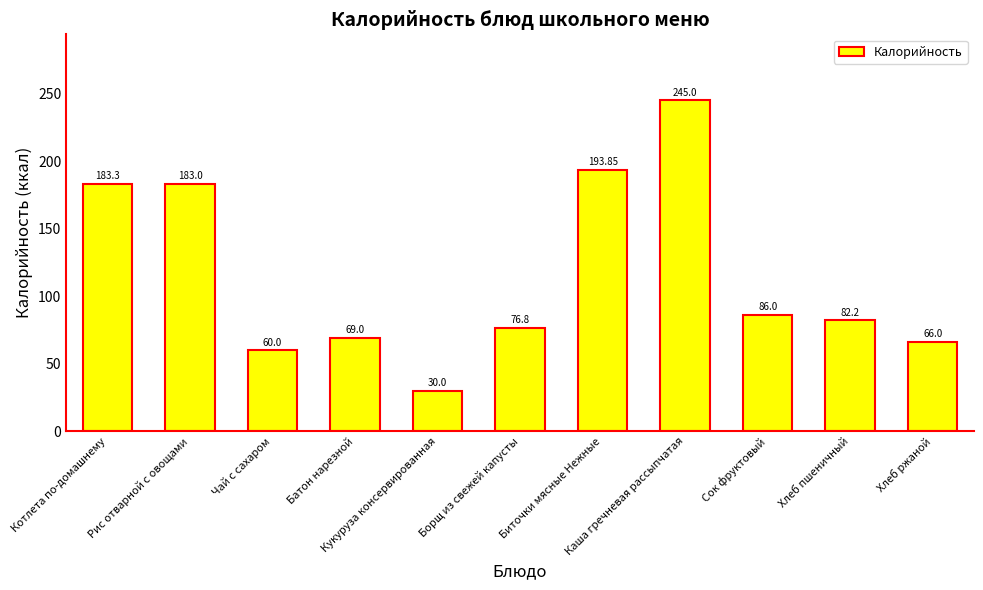

How many data points are less than 82?

5